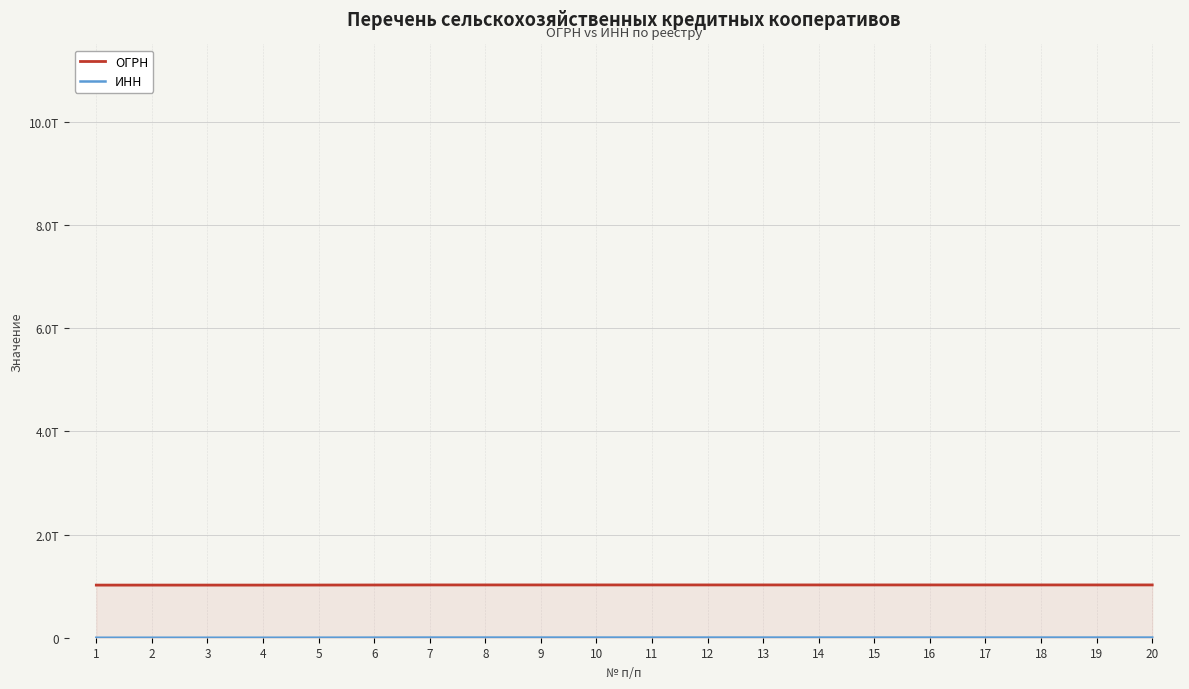

Rank the series by their maximum value, from highest to lowest.

ОГРН, ИНН